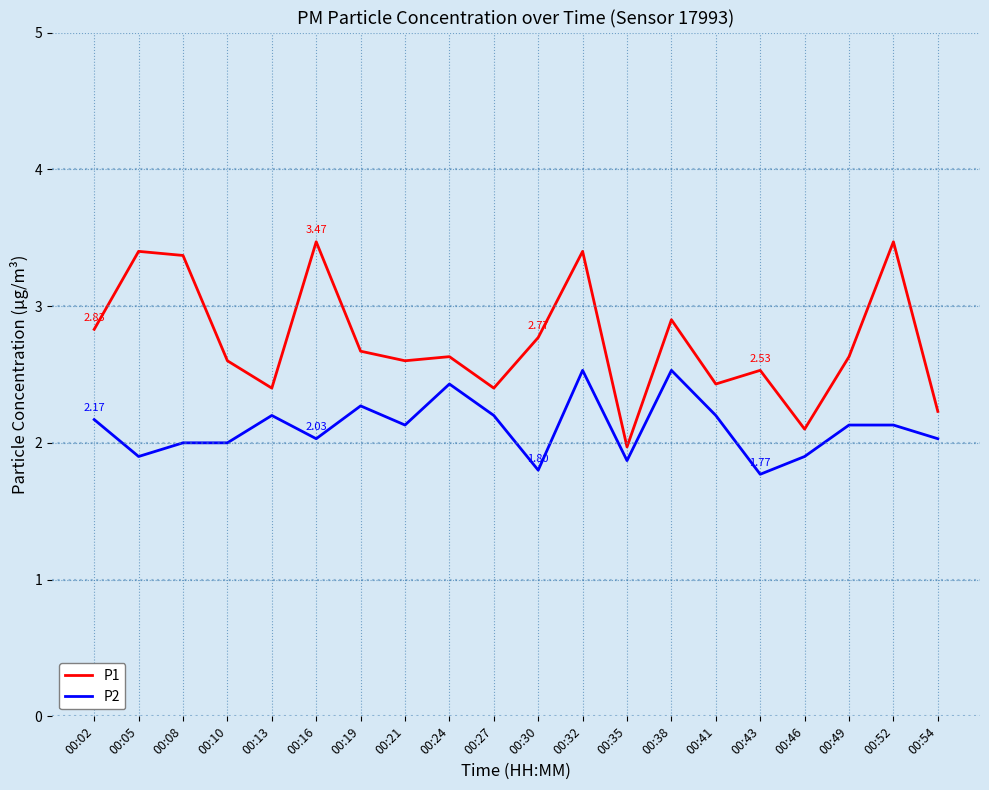

List the series in order of their overall mean, lowest first.

P2, P1